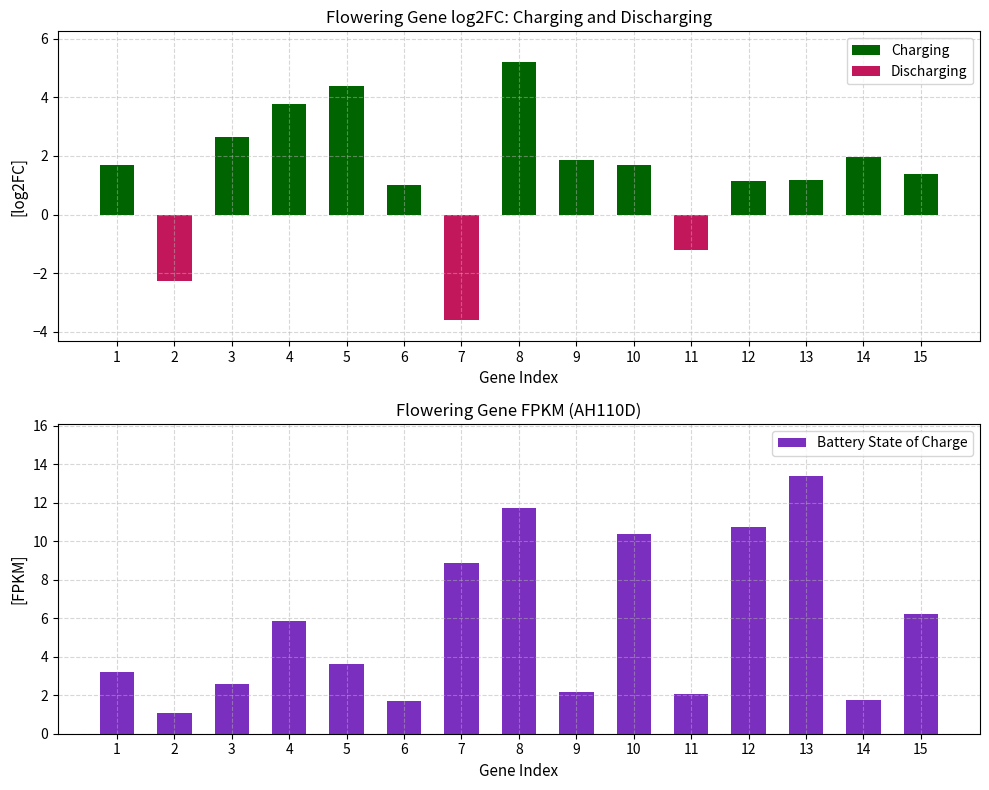

What is the sum of the Charging values at 11 and 12?

1.1